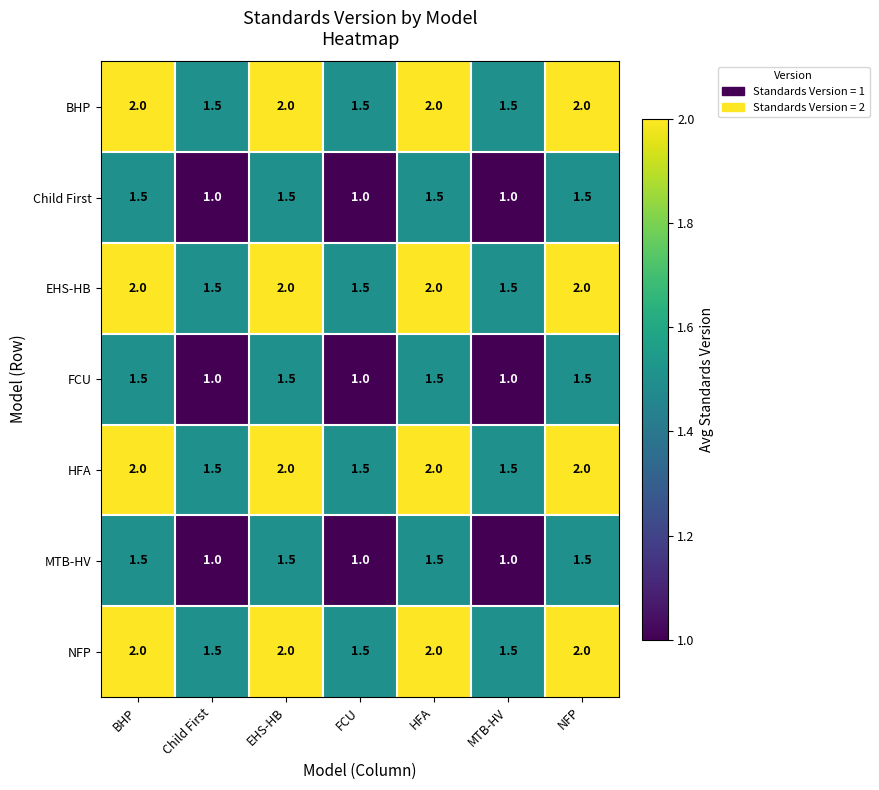

Is the value of HFA at HFA greater than the value of Child First at HFA?

Yes